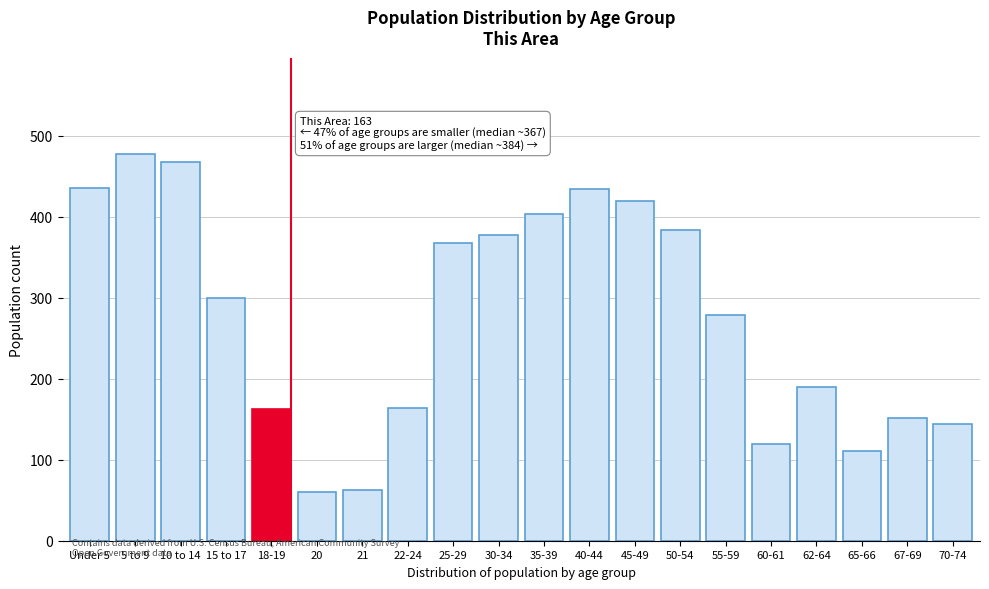

What is the maximum value shown in the chart?

477